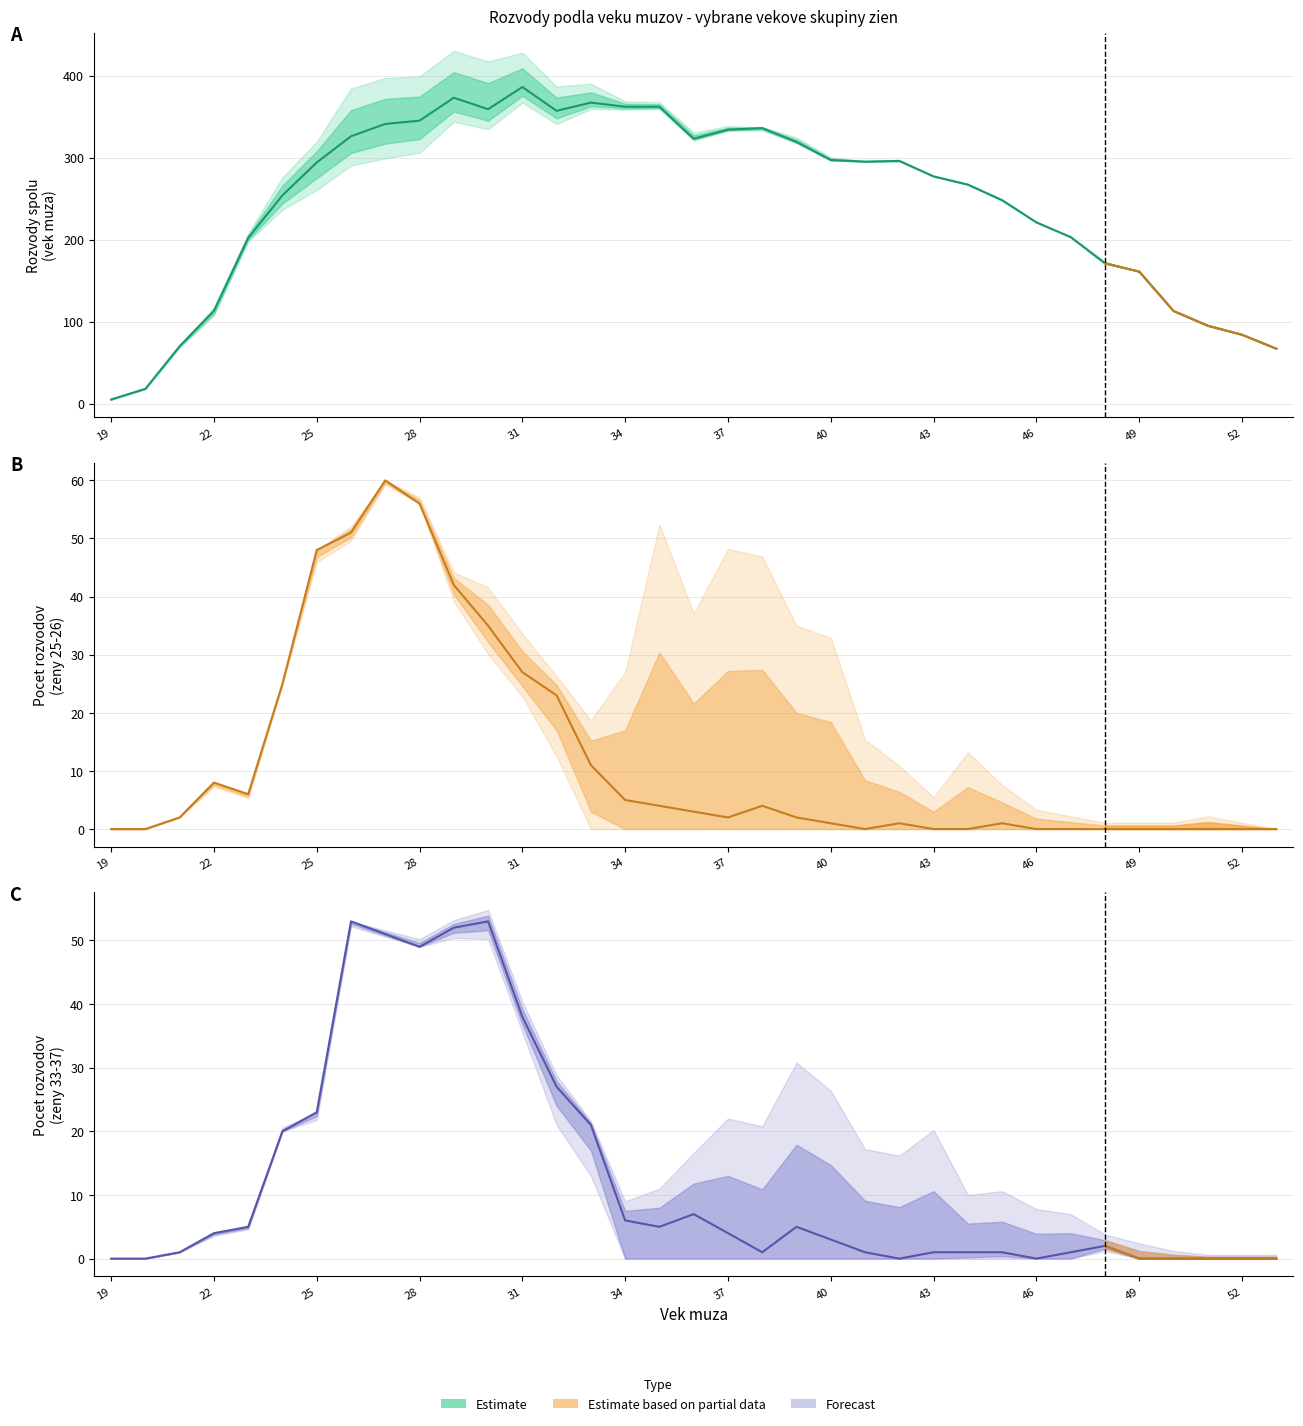

Which label corresponds to the smallest value in the chart?

19